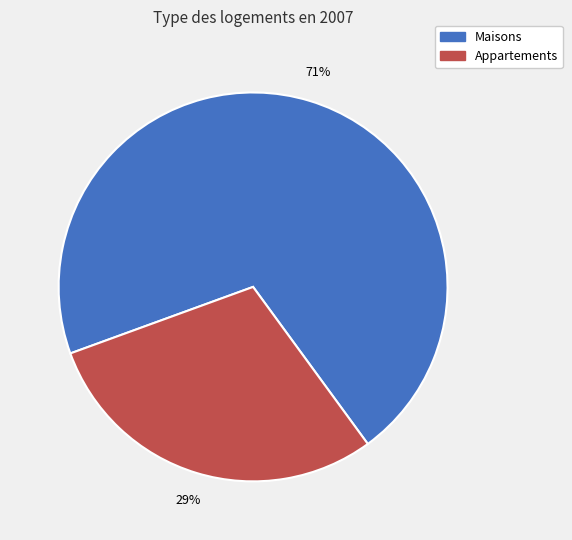

Is there a majority slice in this chart?

Yes